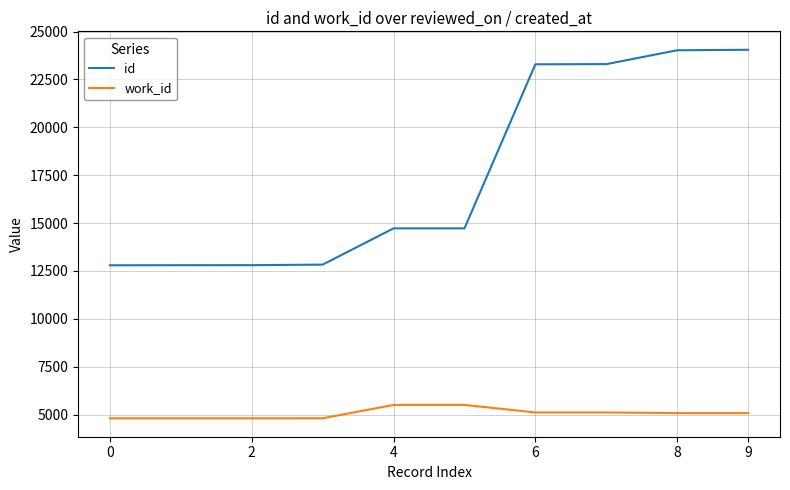

How many series are shown in this chart?

2